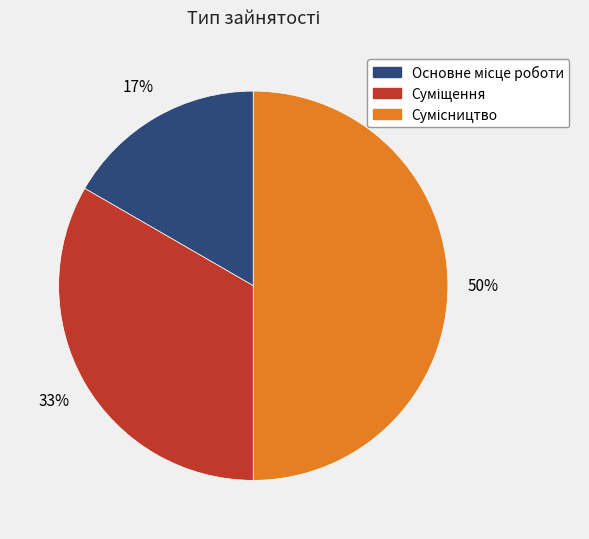

How many slices are in this pie chart?

3